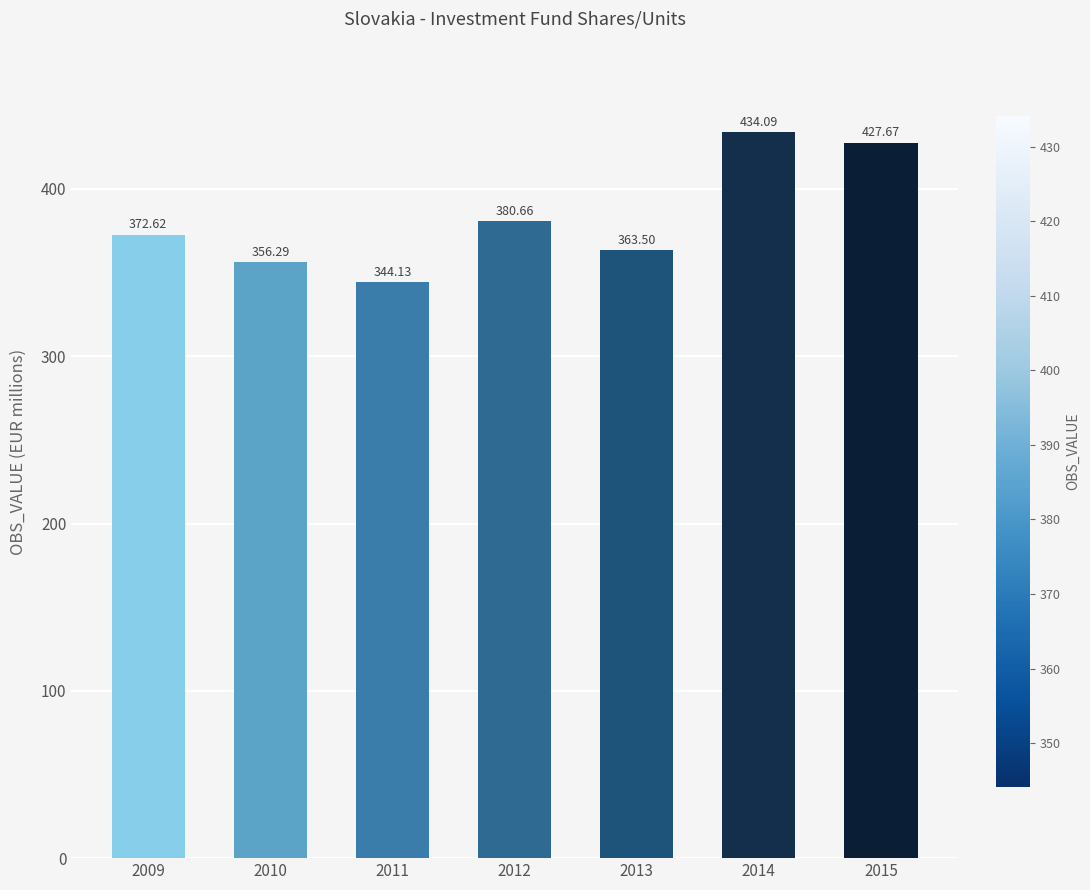

Where is the data nearest to the value 389?

2012